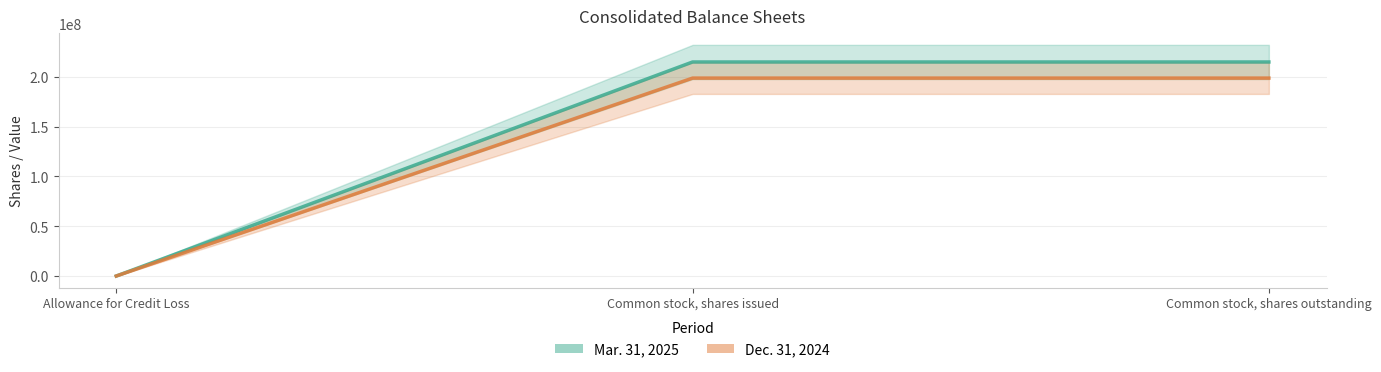

How many Mar. 31, 2025 values are between 0 and 214837845?

3